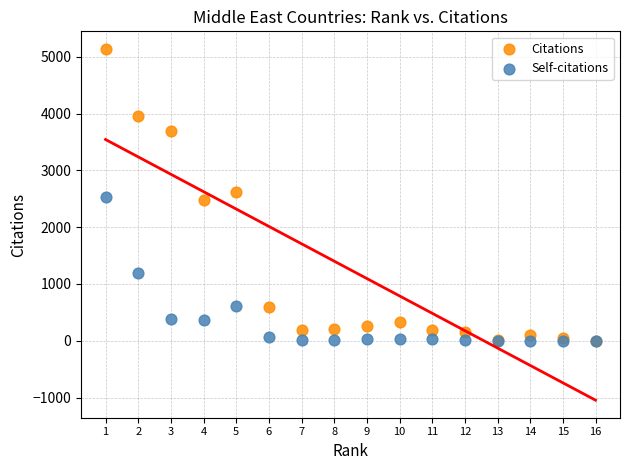

In the Self-citations series, what Y value is closest to 1266?

1190